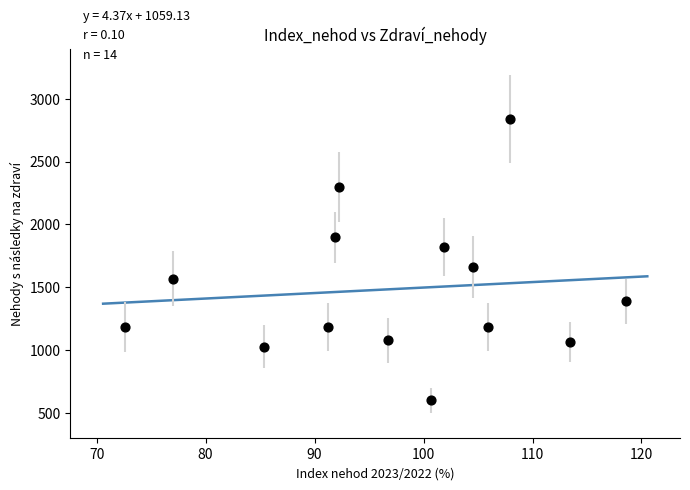

What is the range of Y values (max minus min)?

2243